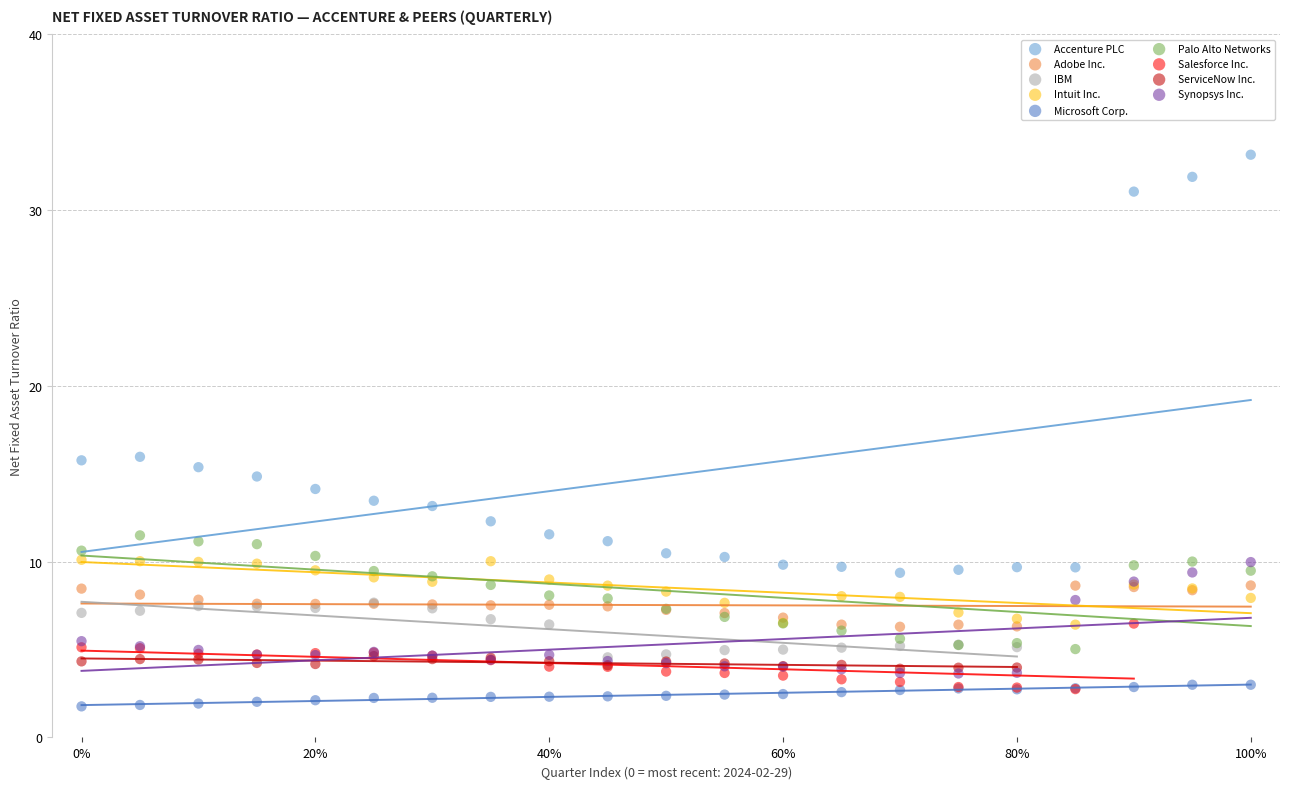

Which series contains the highest Y value?

Accenture PLC